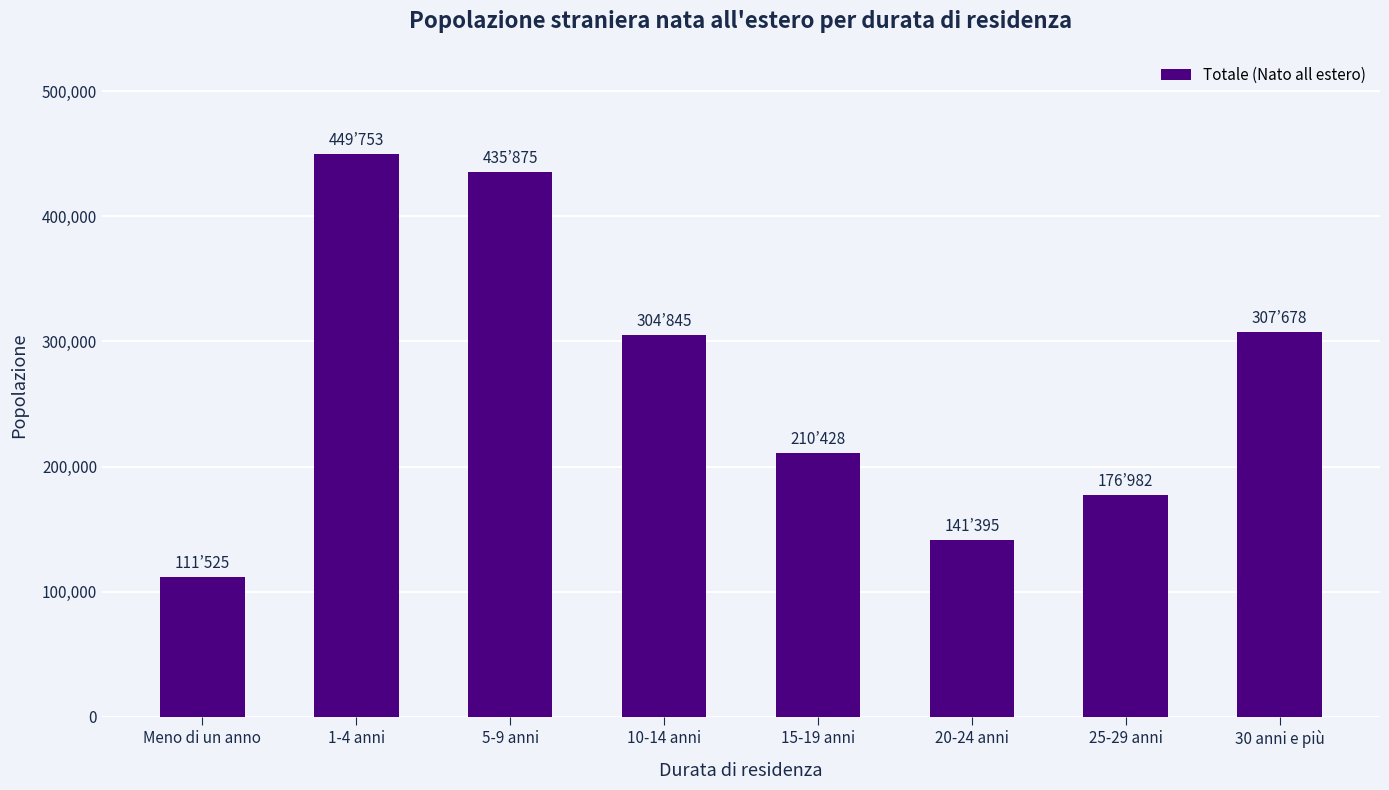

True or false: the data shows 307678 at 30 anni e più.

True